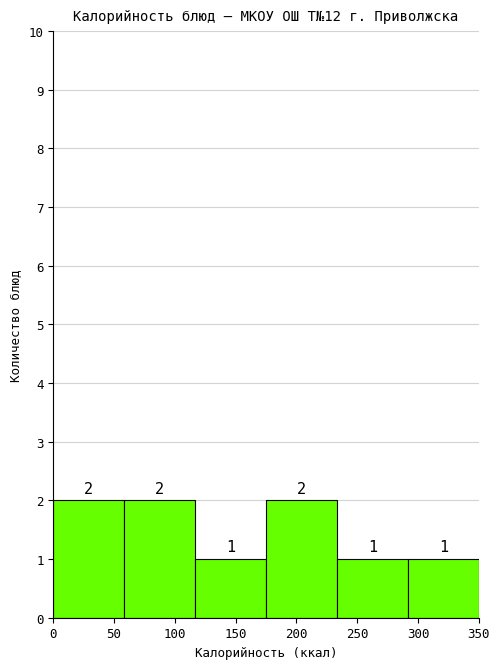

What is the height of the bar covering 290 to 350 on the x-axis? The bar edges are not printed on the chart, so give them approximately, as read against the axis.

1